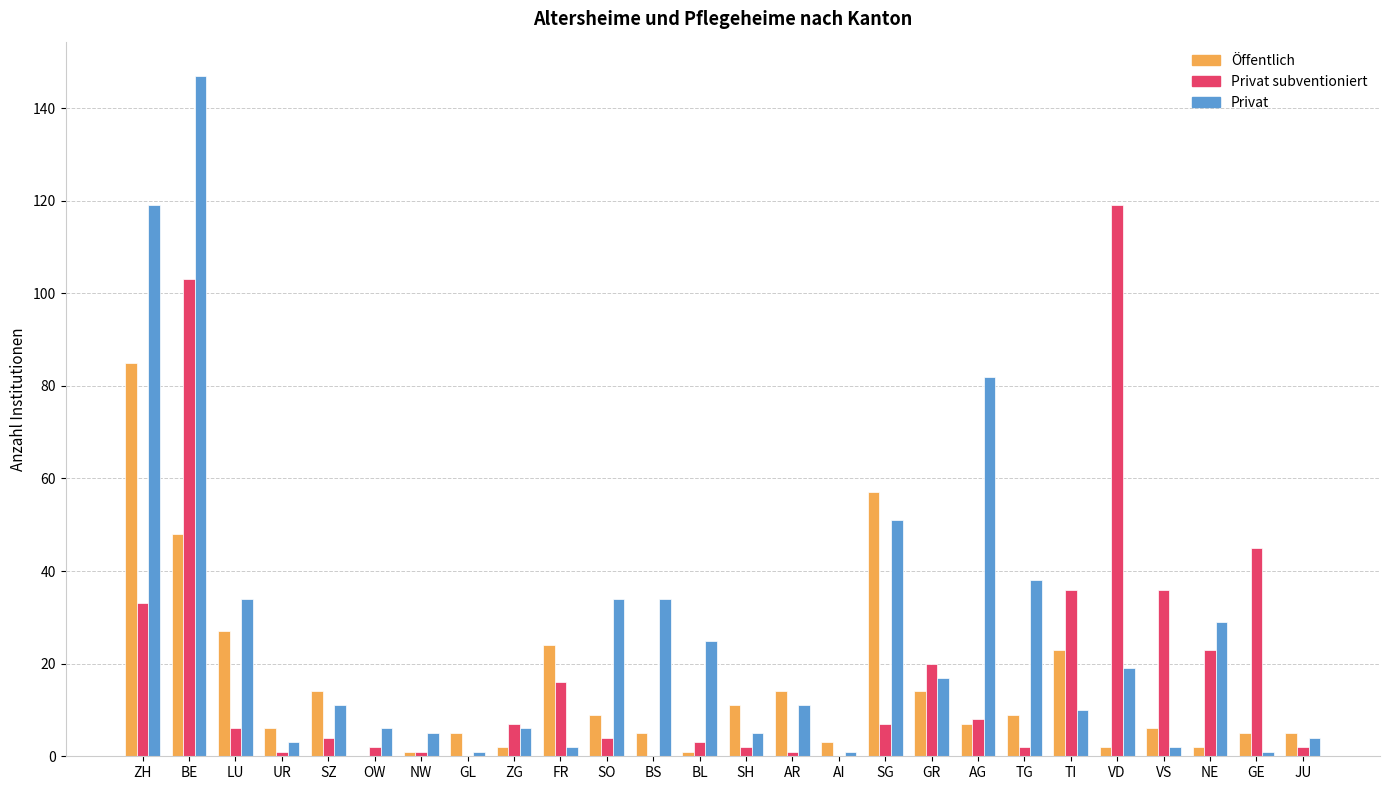

The value of Öffentlich at SO is 14. True or false?

False